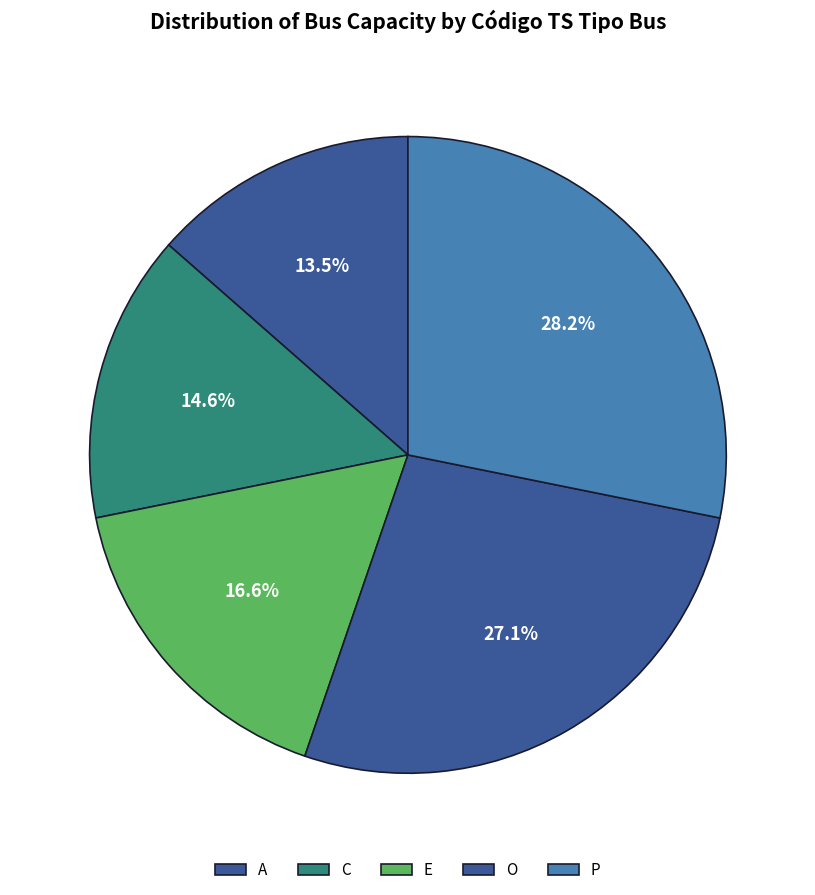

How much of the chart is everything except E?

83.4%